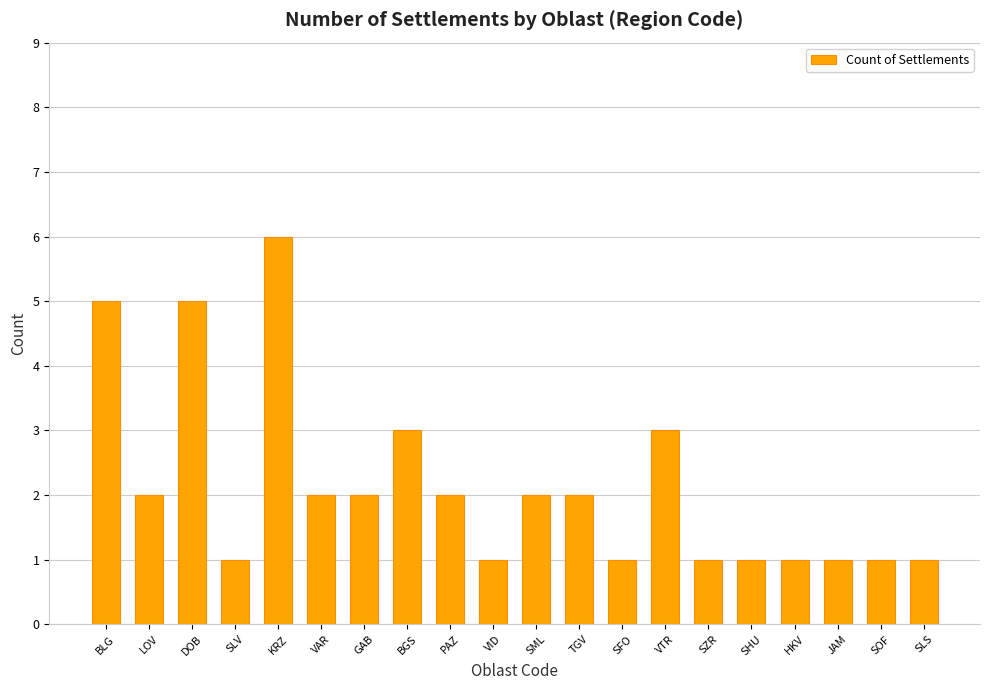

What is the approximate value at SFO?

1